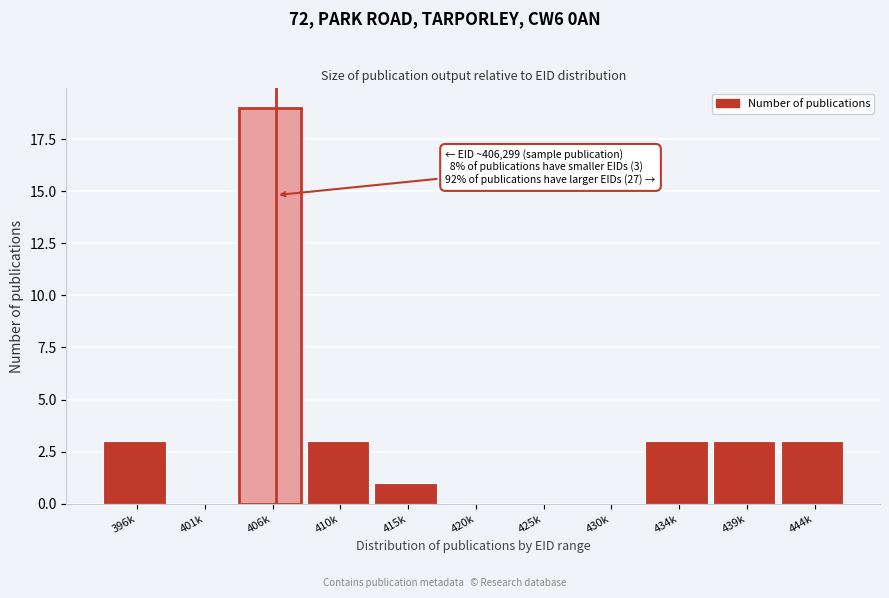

Reading right to left, what are all the values shown in this chart?

444k=3	439k=3	434k=3	430k=0	425k=0	420k=0	415k=1	410k=3	406k=19	401k=0	396k=3